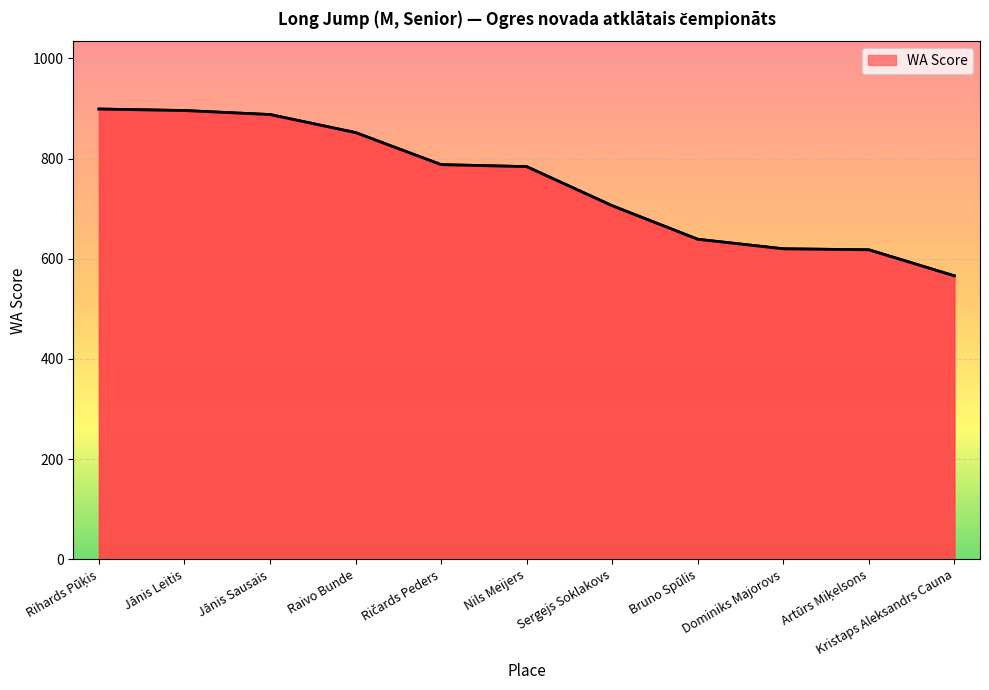

Reading left to right, transcribe all the data shown in this chart.

899	896	888	852	788	784	706	639	620	618	566